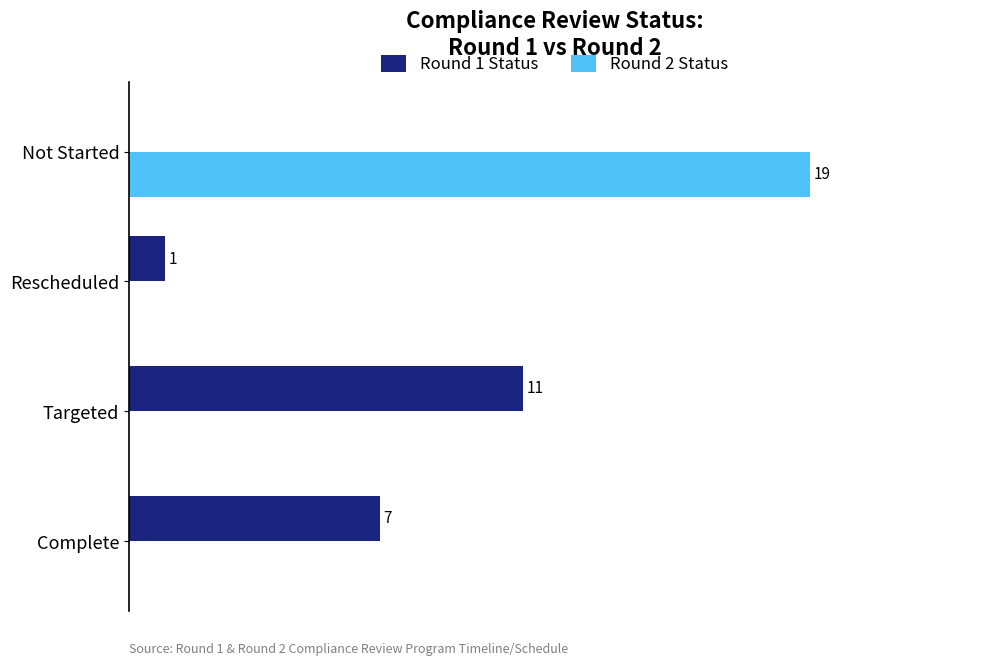

At which category is the sum across all series the highest?

Not Started